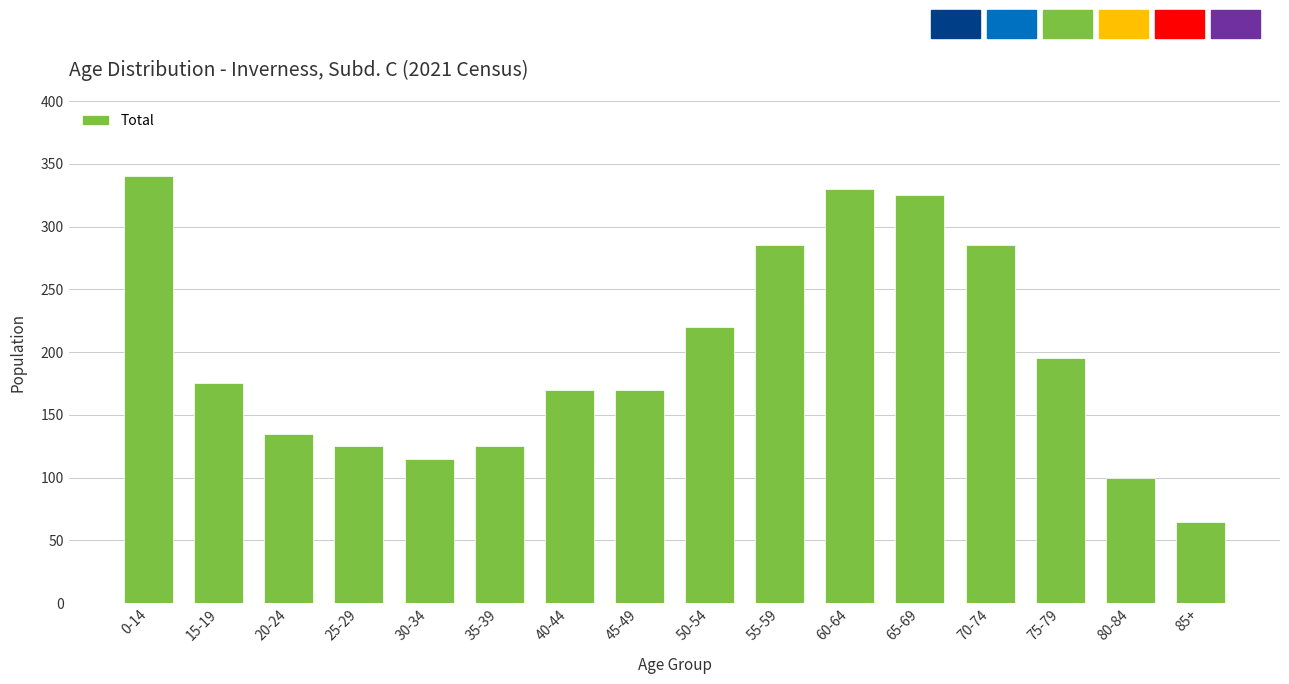

At which label does the data first exceed 175?

0-14